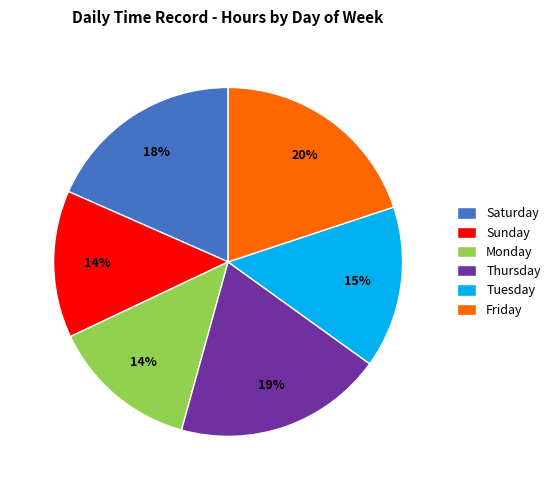

Which has a higher value, Friday or Saturday?

Friday